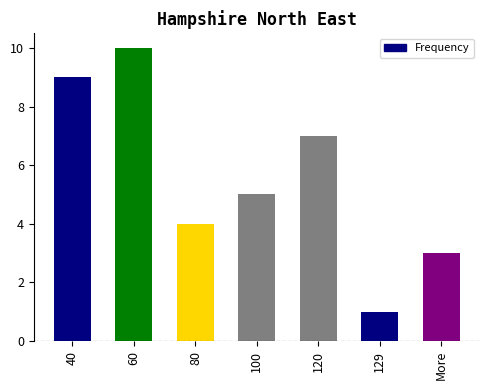

List the labels in order of value, smallest first.

129, More, 80, 100, 120, 40, 60